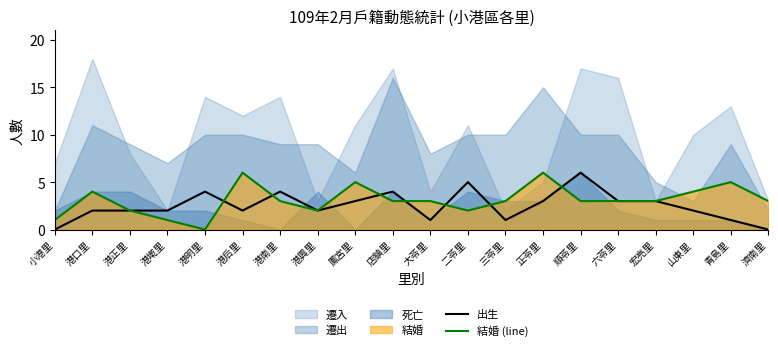

True or false: 結婚 (line) has a value of 2 at 三苓里.

False